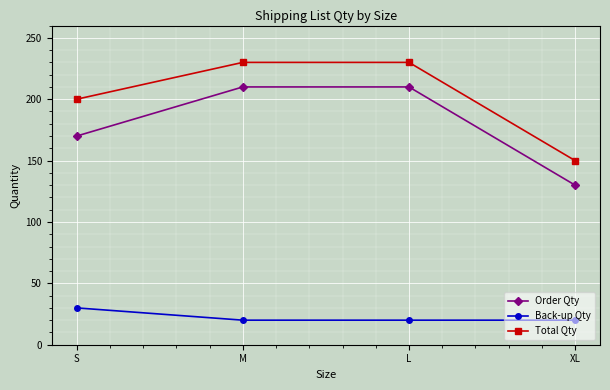

At which label does Order Qty reach its minimum?

XL